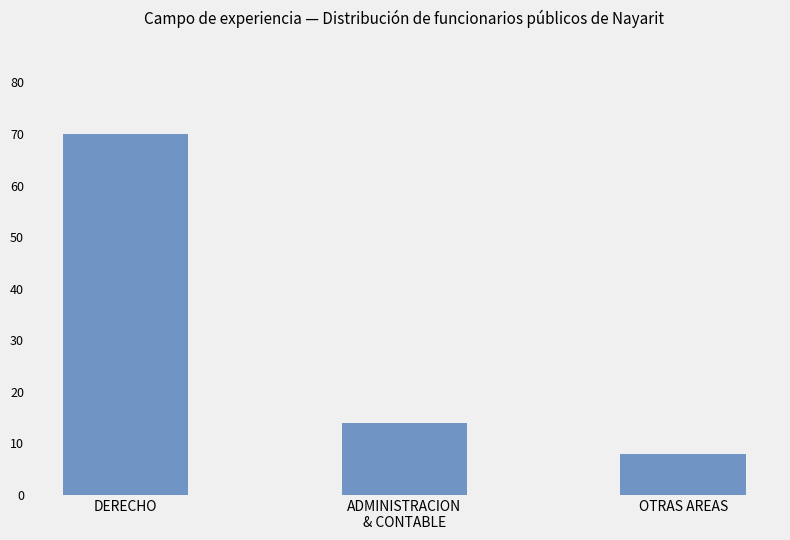

At which label is the value closest to 39?

ADMINISTRACION
& CONTABLE